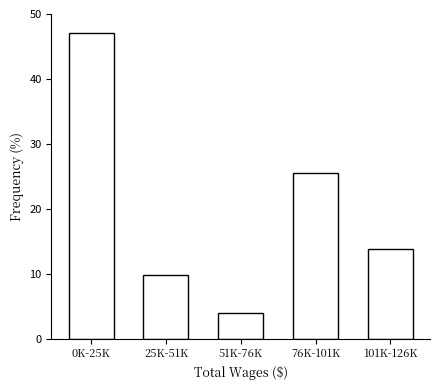

Reading right to left, list all the values displayed in this chart.

13.7	25.5	3.9	9.8	47.1